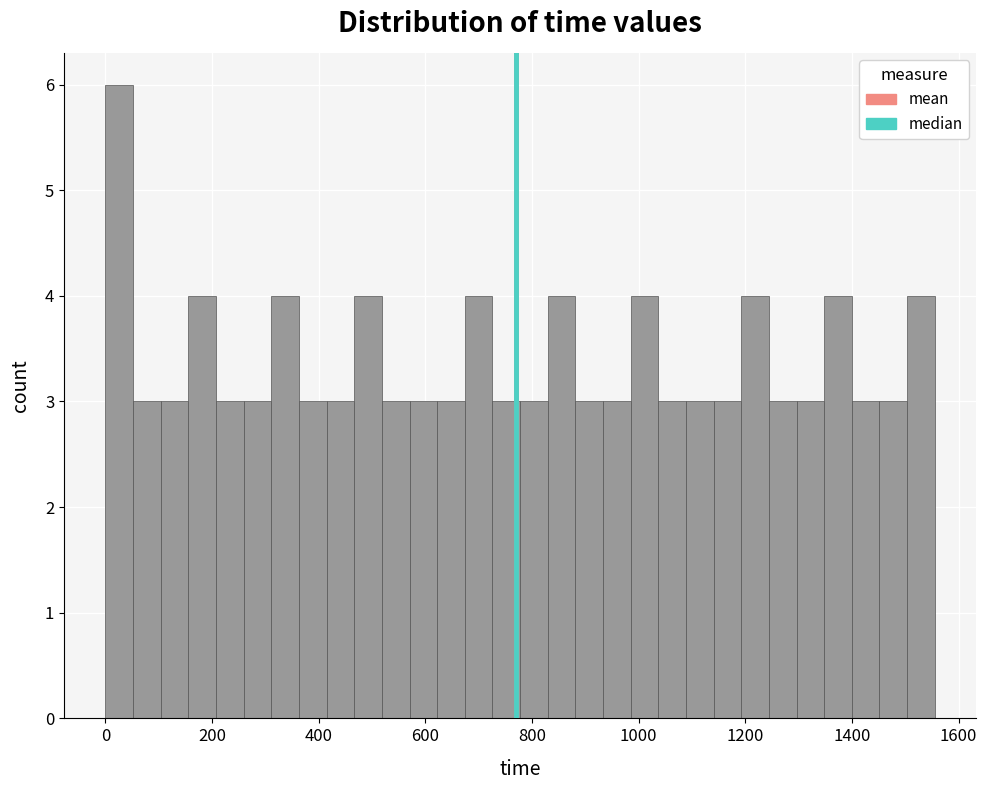

Read against the x-axis, roughly where is the centre of the tallest bar?

20